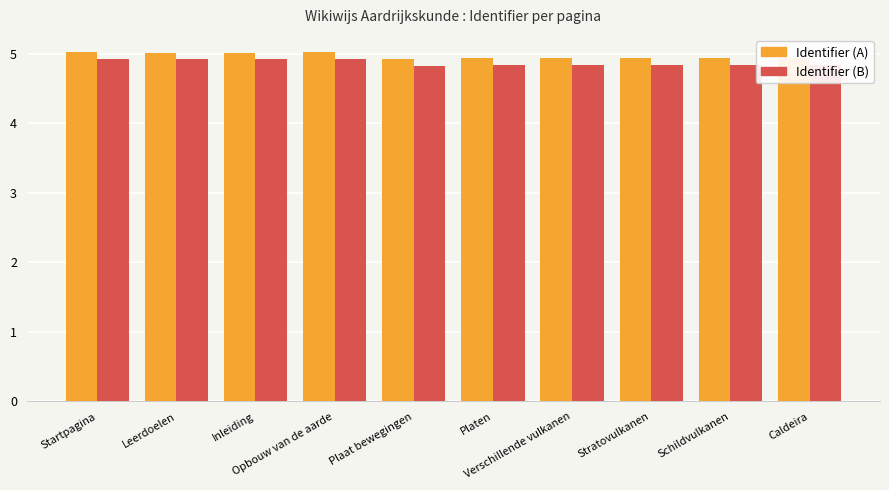

What is the maximum value shown in the chart?

5.0